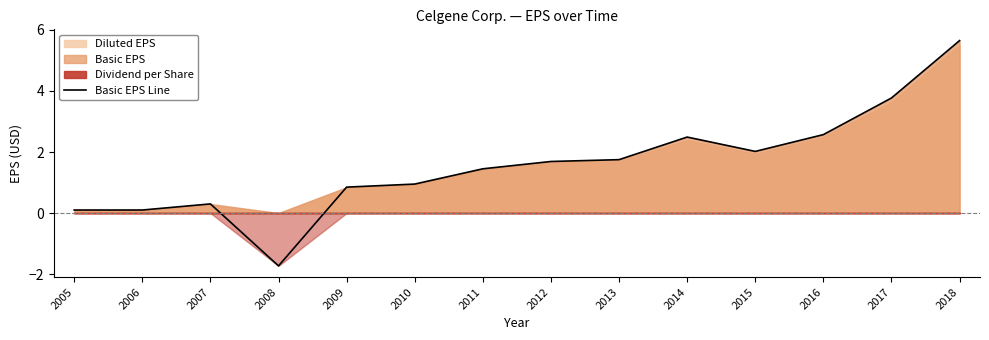

Reading left to right, extract all data points from this chart.

0.1	0.1	0.3	-1.7	0.8	0.9	1.4	1.7	1.8	2.5	2.0	2.6	3.8	5.7